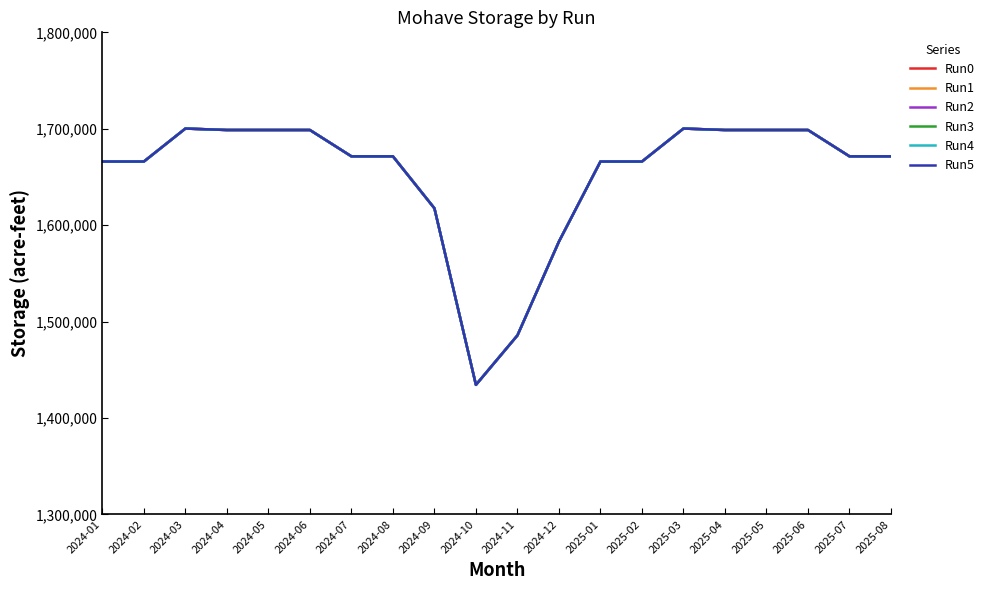

Does the chart display data point markers on the line(s)?

No